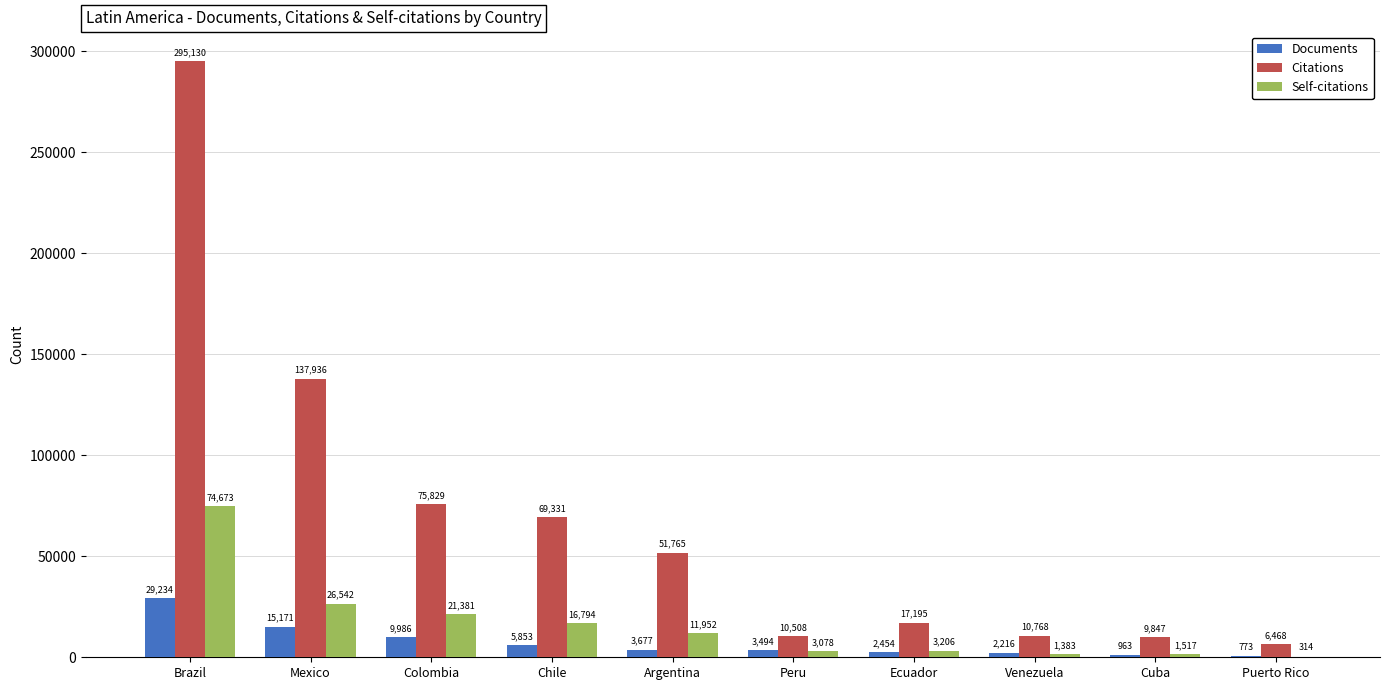

What is the sum of all Citations values?

684777